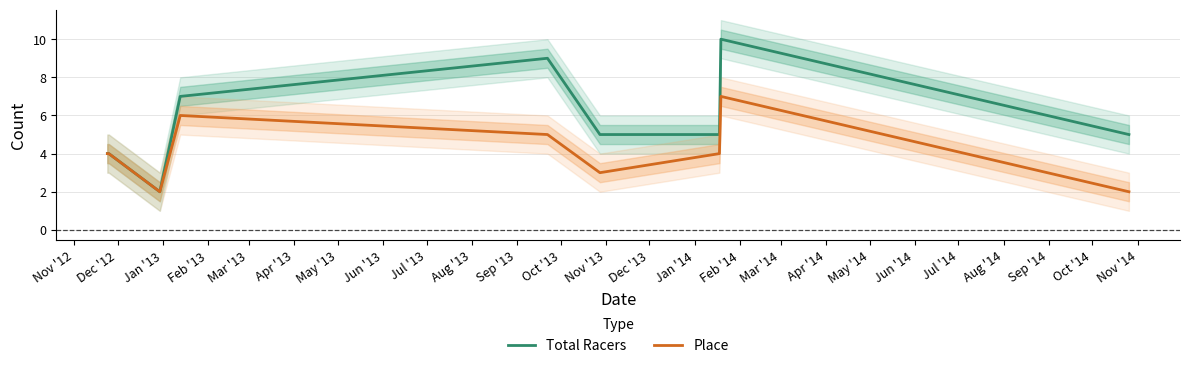

What is the spread (max minus min) of values at Apr '13?

2